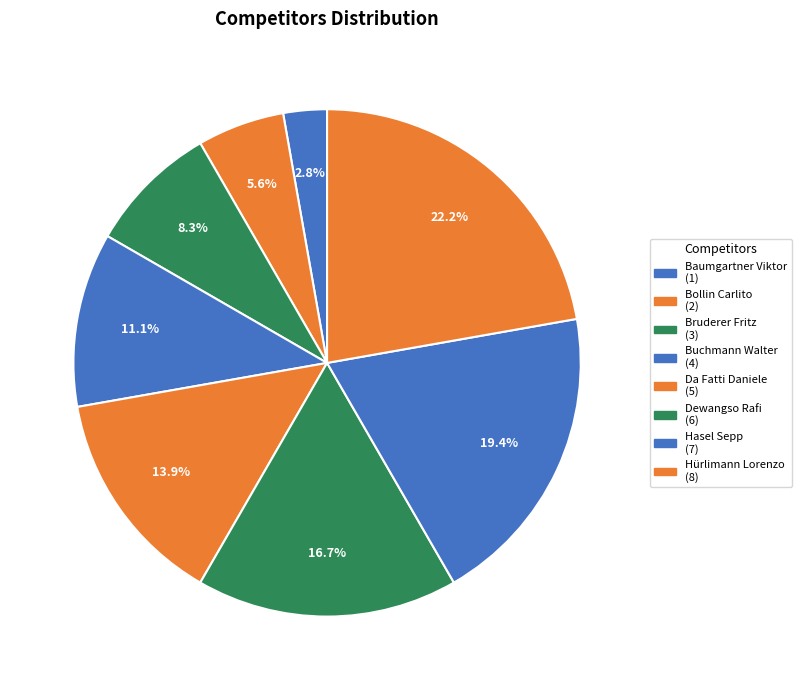

Count the number of slices in the pie.

8